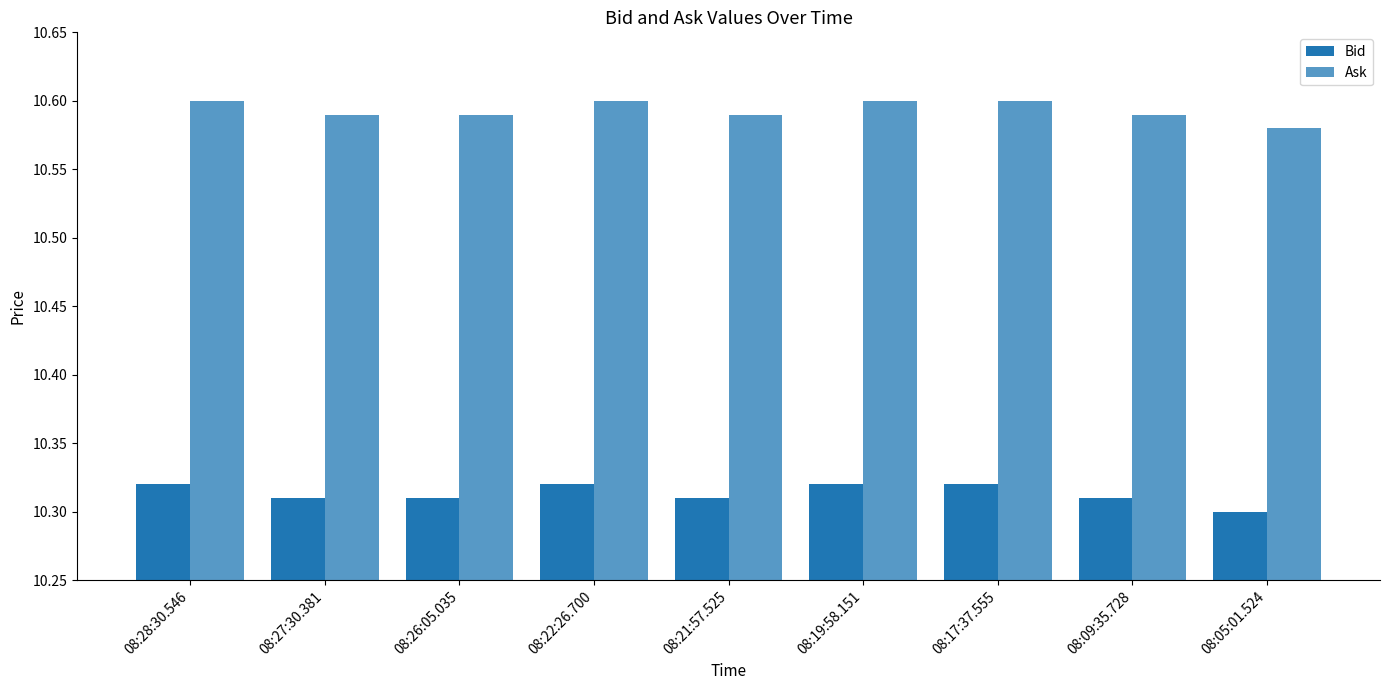

List the labels in order of Ask value, largest first.

08:28:30.546, 08:22:26.700, 08:19:58.151, 08:17:37.555, 08:27:30.381, 08:26:05.035, 08:21:57.525, 08:09:35.728, 08:05:01.524